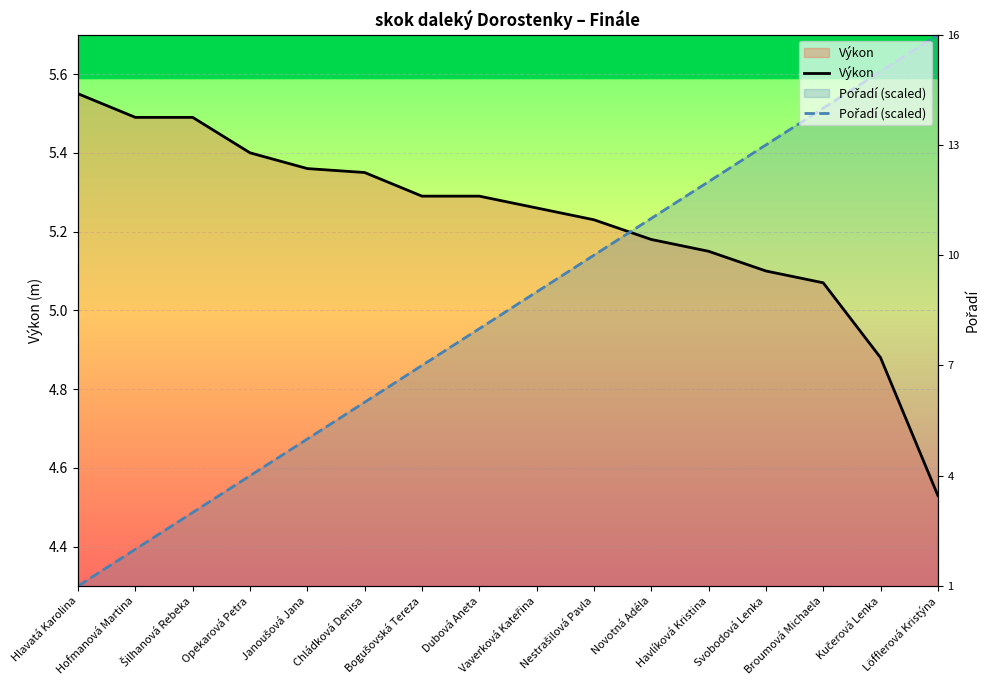

At which label is Pořadí (scaled) closest to 5?

Dubová Aneta